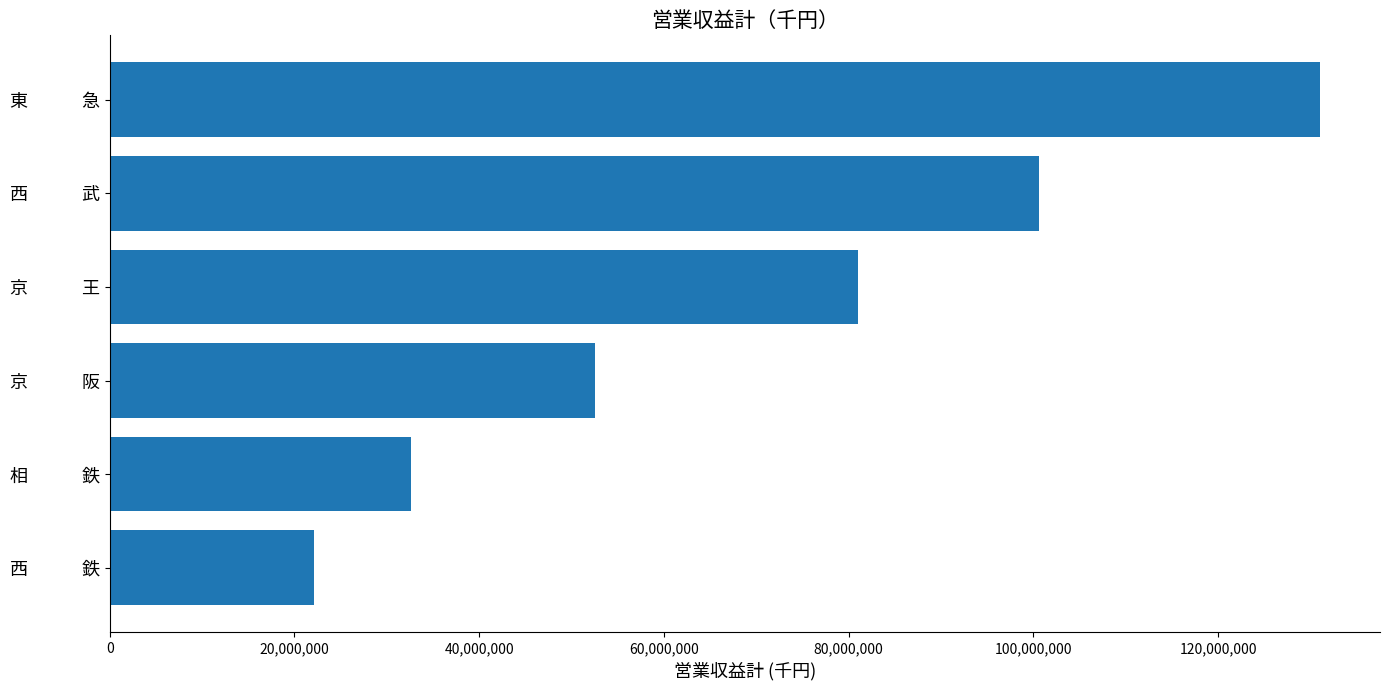

At which label is the value closest to 76545130?

京　　　王